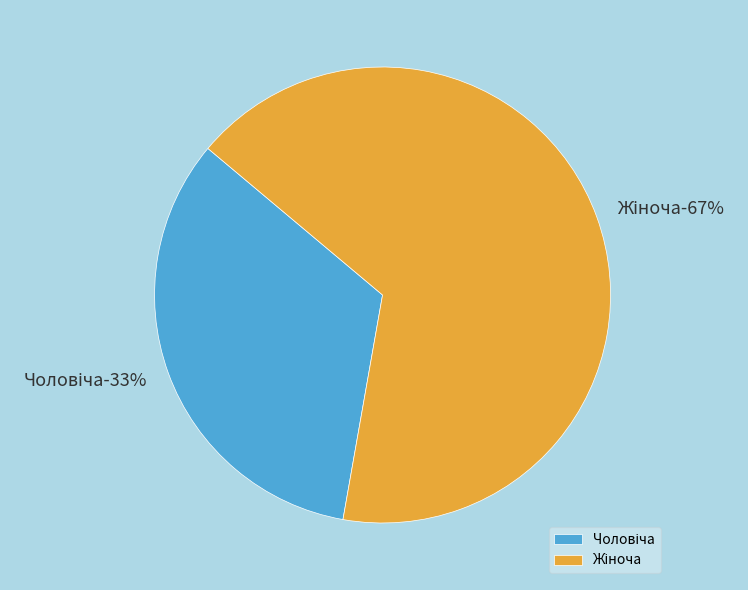

Is it true that Жіноча is 60% of the pie?

False